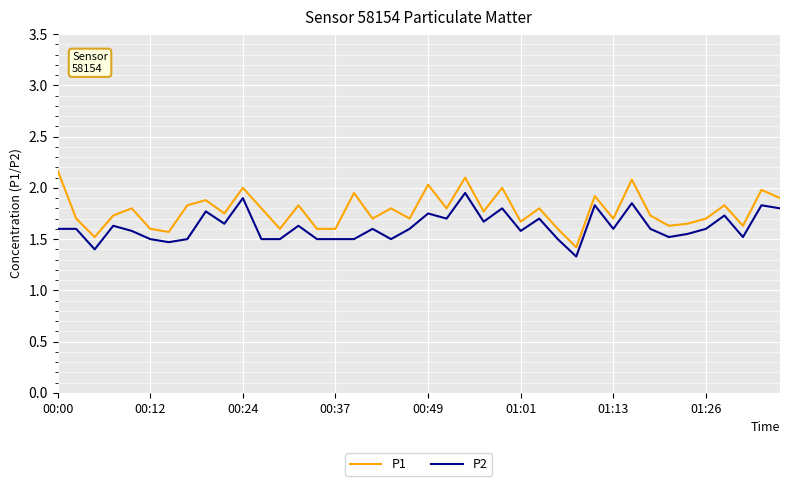

Count the number of categories in the chart.

40